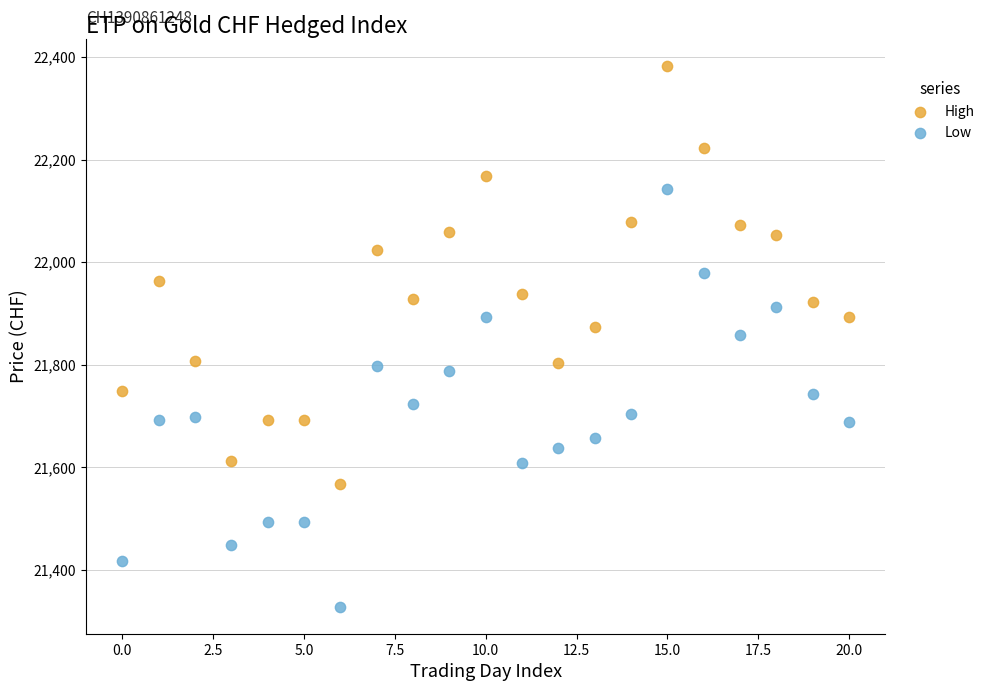

Which series contains the lowest Y value?

Low